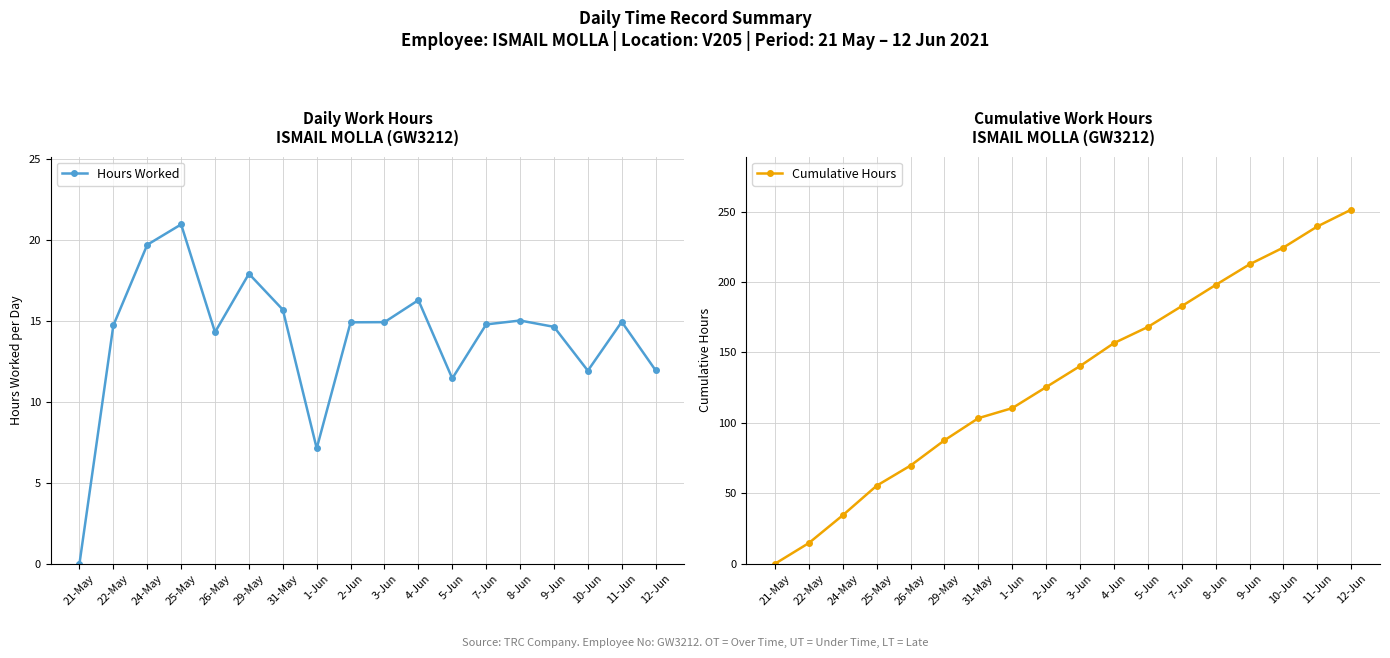

Which label corresponds to the largest value in the chart?

12-Jun